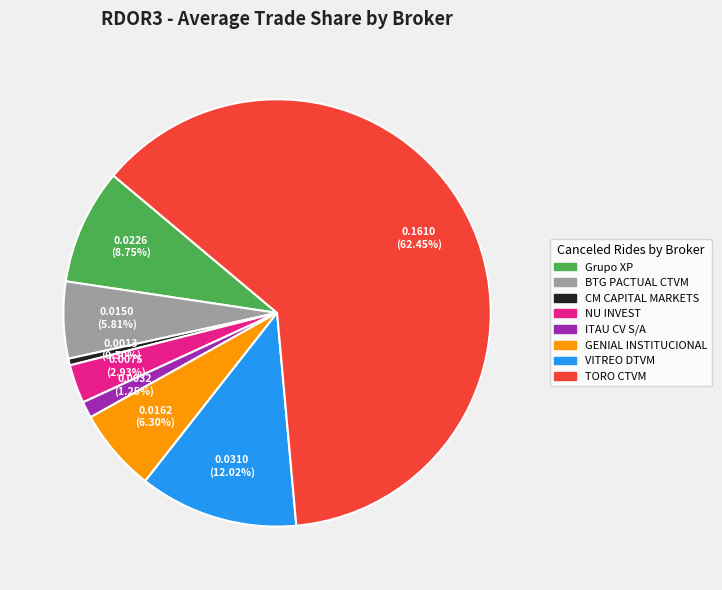

How many slices are in this pie chart?

8